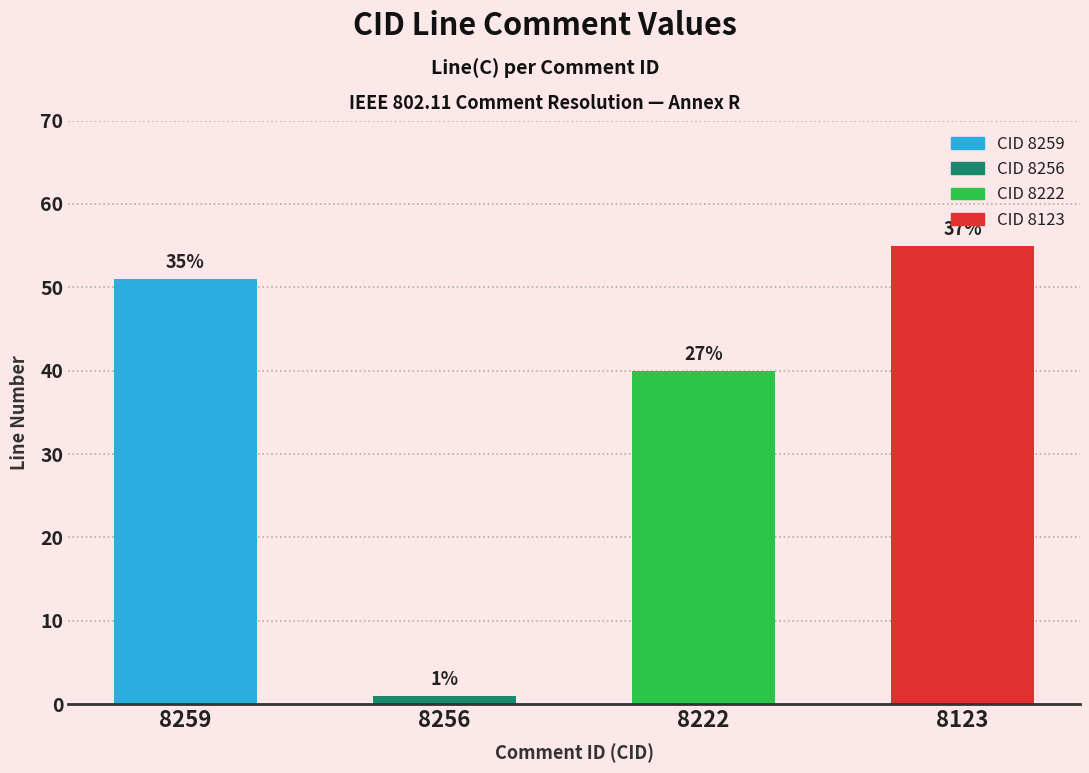

List the labels in order of value, largest first.

8123, 8259, 8222, 8256